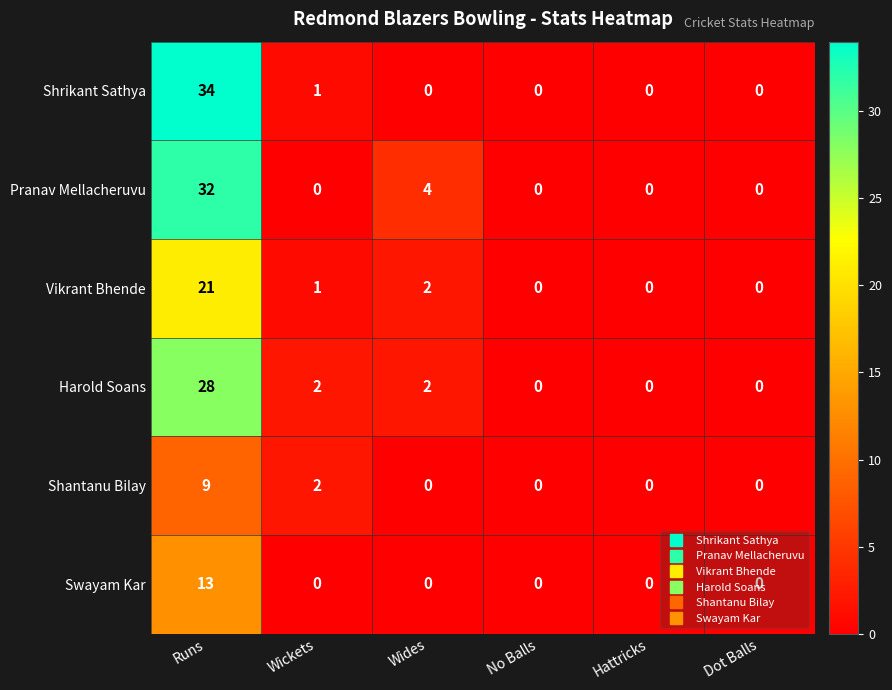

List the series in order of their peak value, highest first.

Shrikant Sathya, Pranav Mellacheruvu, Harold Soans, Vikrant Bhende, Swayam Kar, Shantanu Bilay